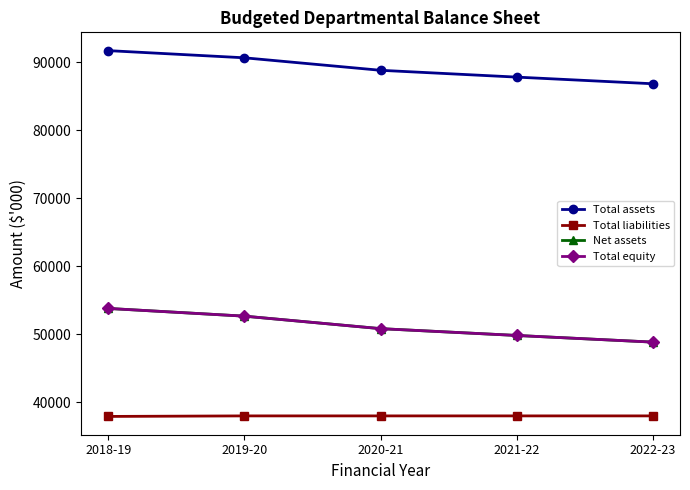

What is the label of the 3rd point from the left?

2020-21